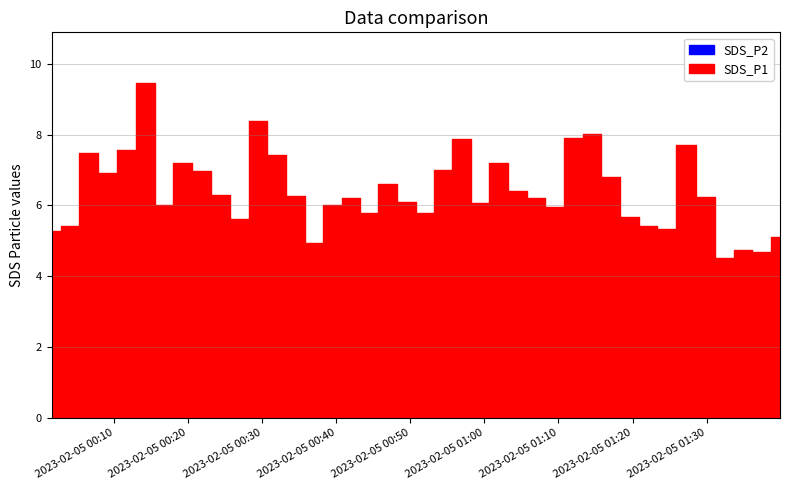

Which series has the largest total across all categories?

SDS_P1